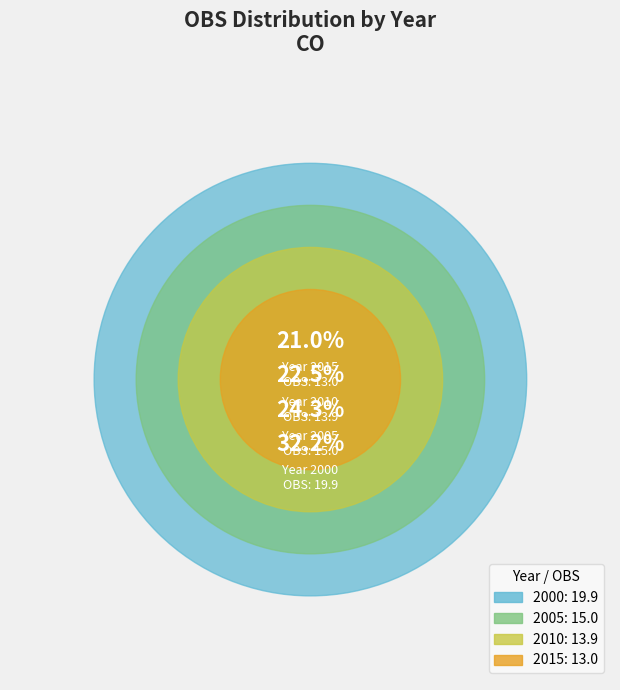

What portion of the pie excludes 2015?

79.0%